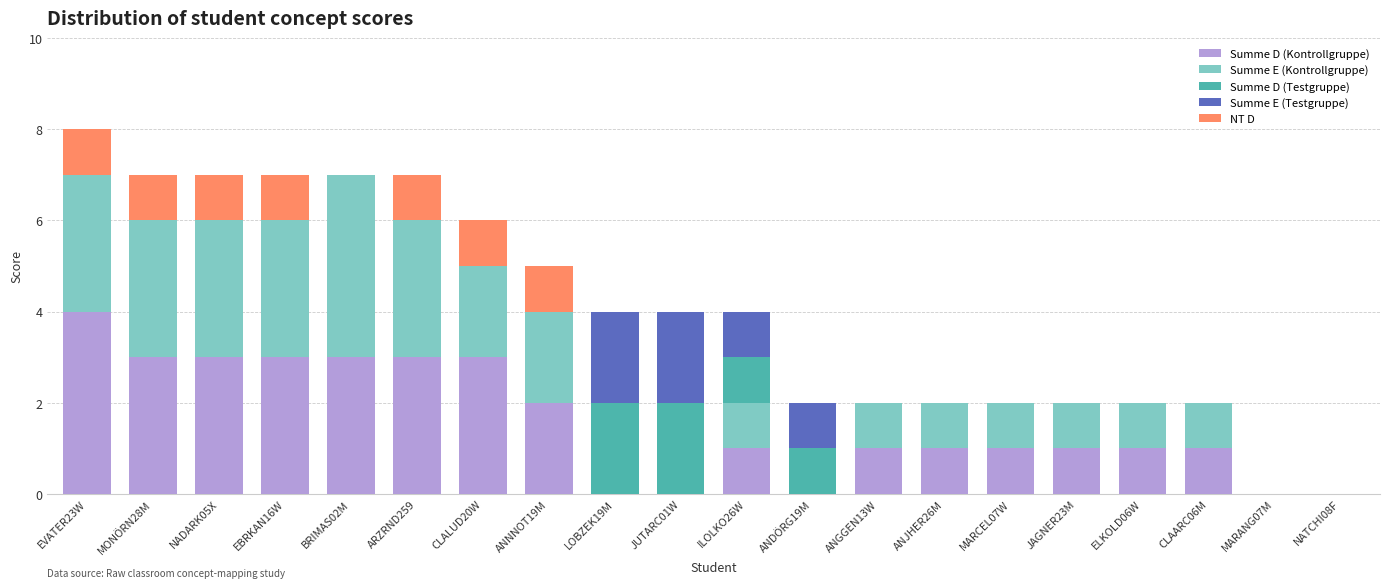

Does the chart contain stacked bars?

Yes